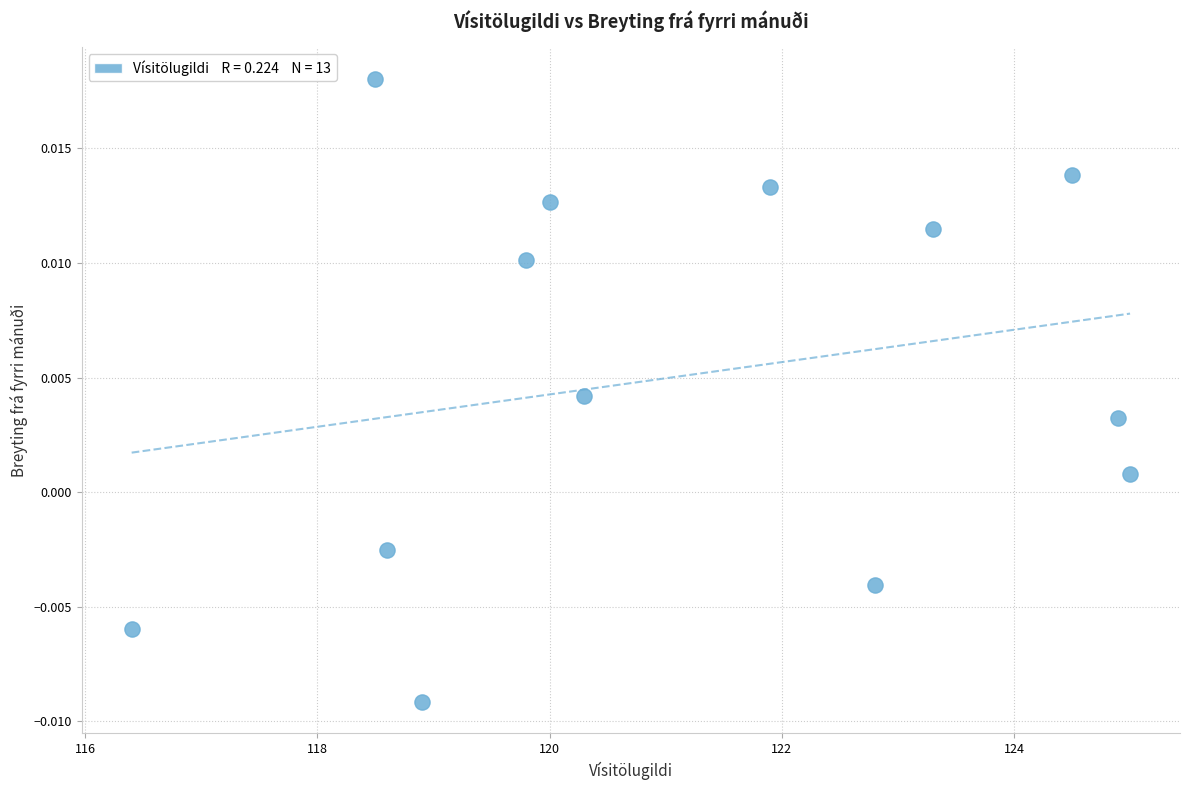

What is the range of X values (max minus min)?

8.6